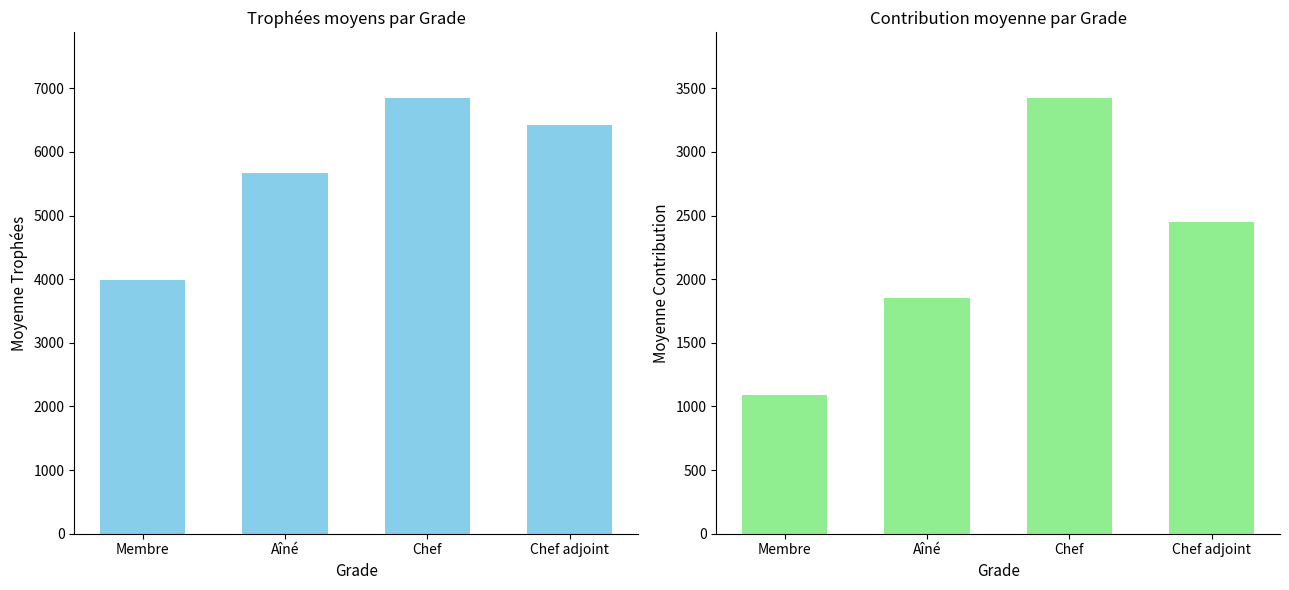

Which series has the largest range (max minus min)?

Trophées